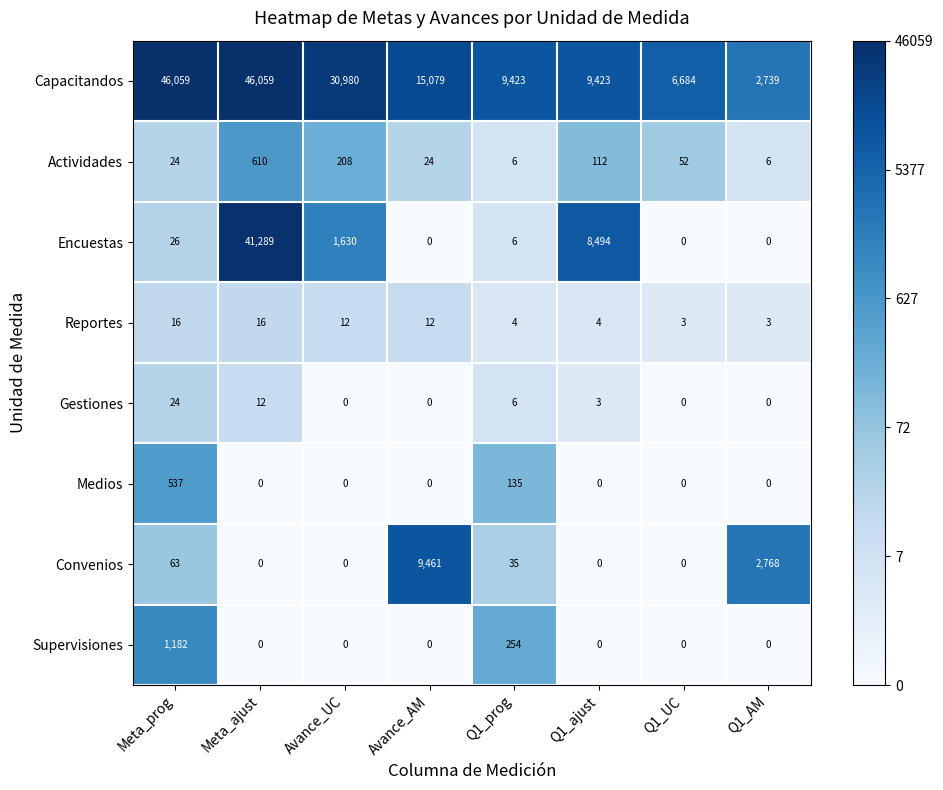

Which series has the widest spread of values?

Capacitandos